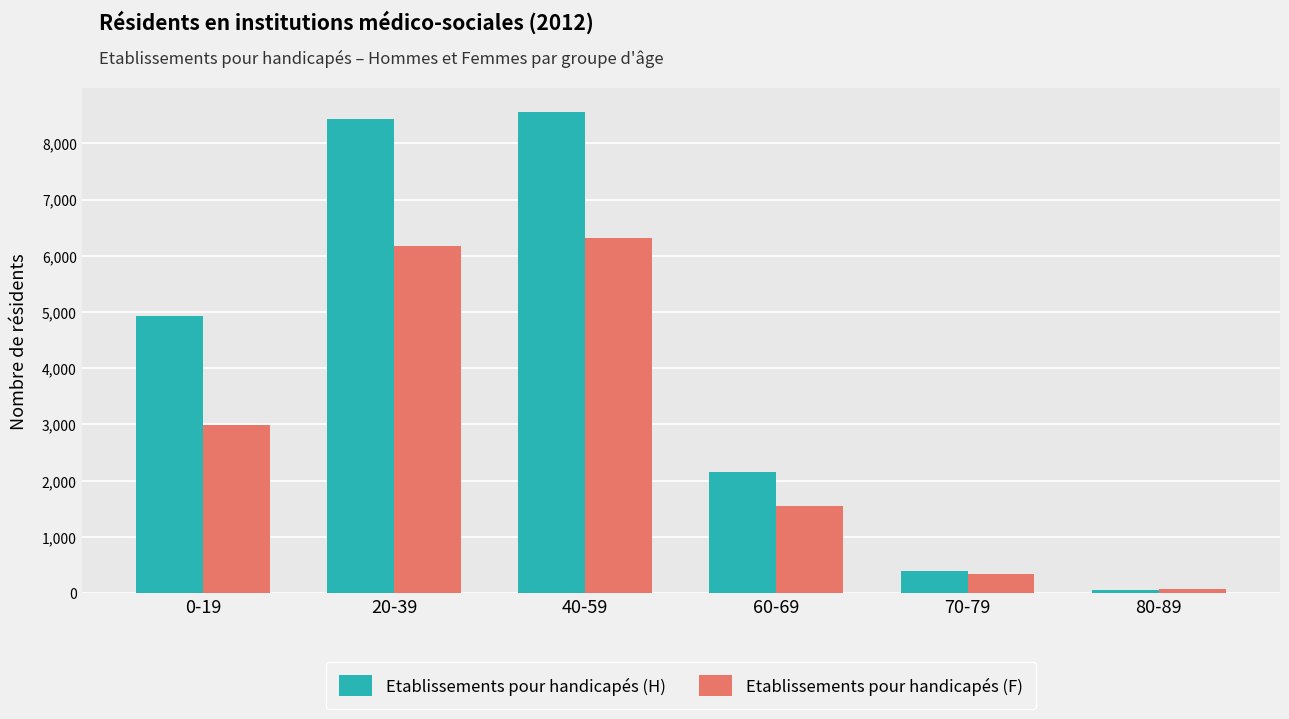

At 60-69, list the series in order from smallest to largest.

Etablissements pour handicapés (F), Etablissements pour handicapés (H)